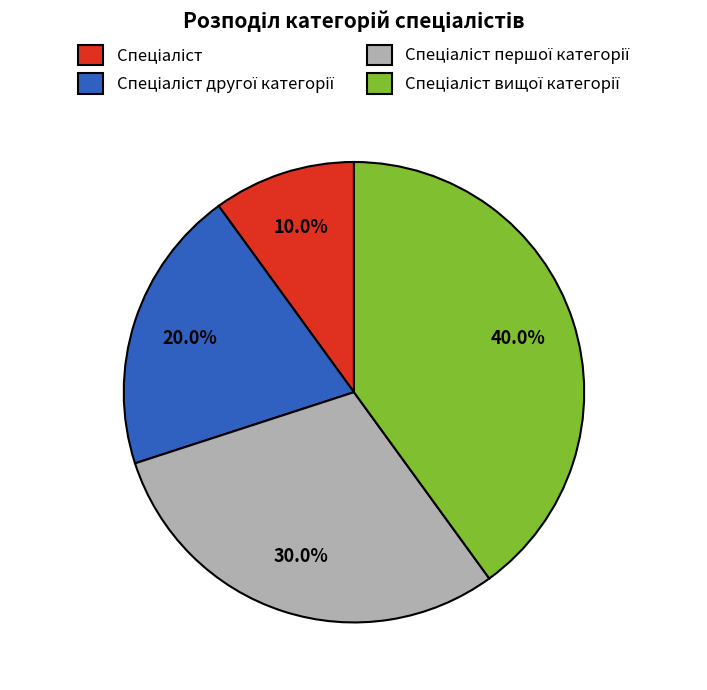

Is there a majority slice in this chart?

No